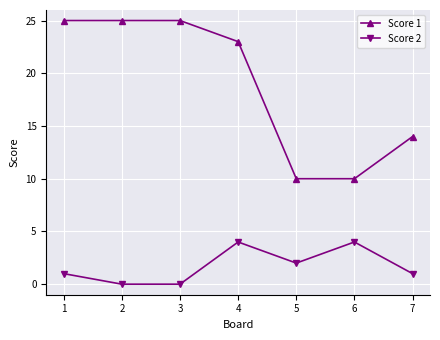

True or false: Score 1 and Score 2 intersect in this chart.

False